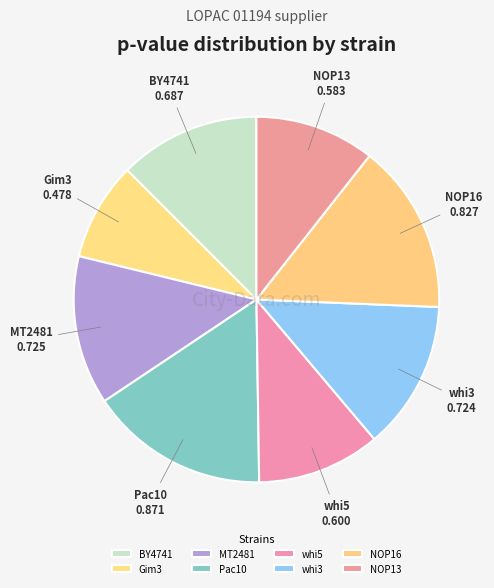

What is the smallest slice in the pie chart?

Gim3